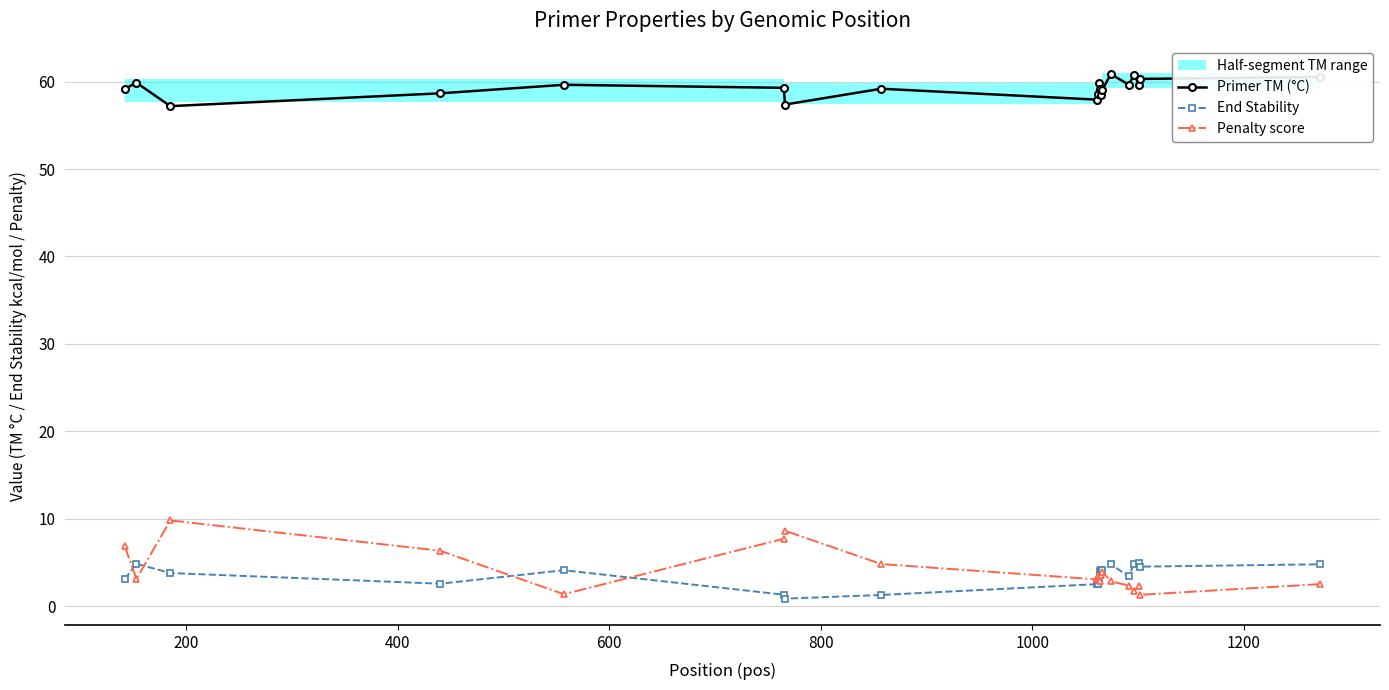

What is the highest value of the End Stability series?

4.9